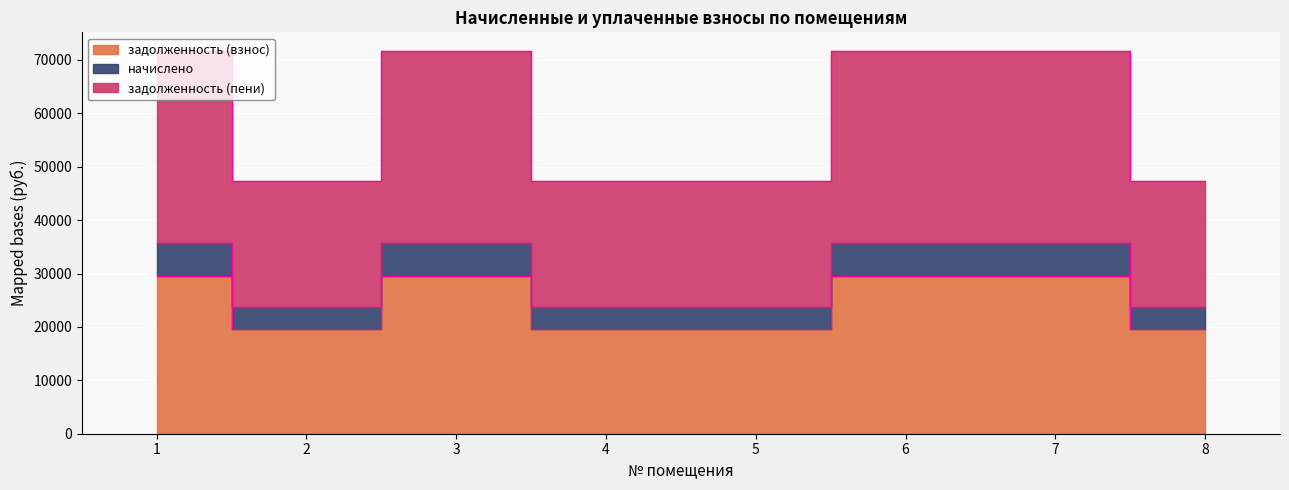

At which category is the sum across all series the highest?

1